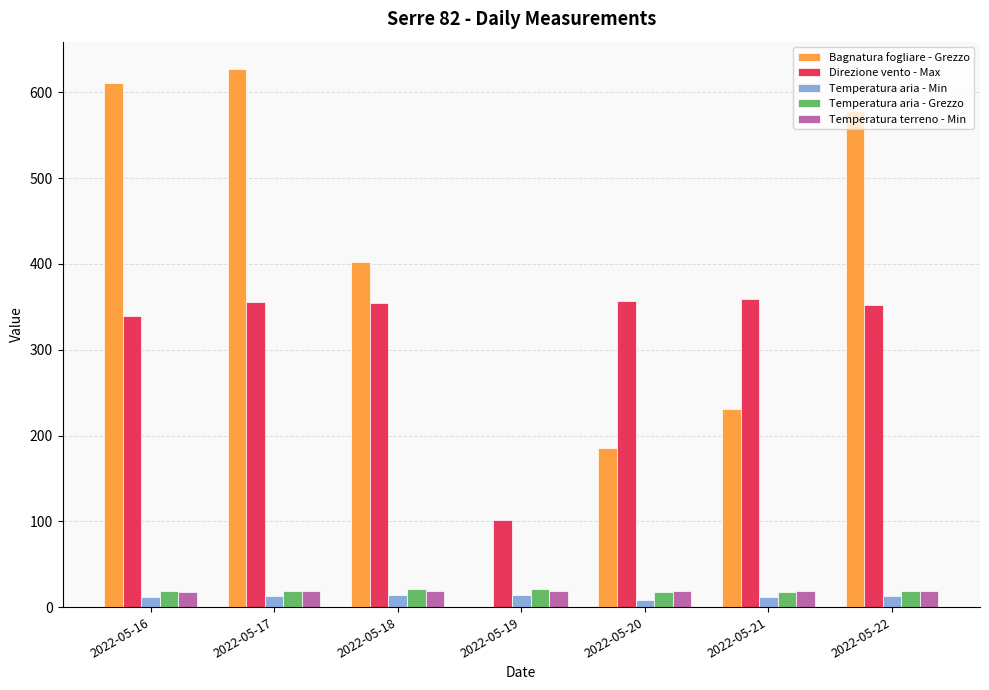

Which series has the largest total across all categories?

Bagnatura fogliare - Grezzo